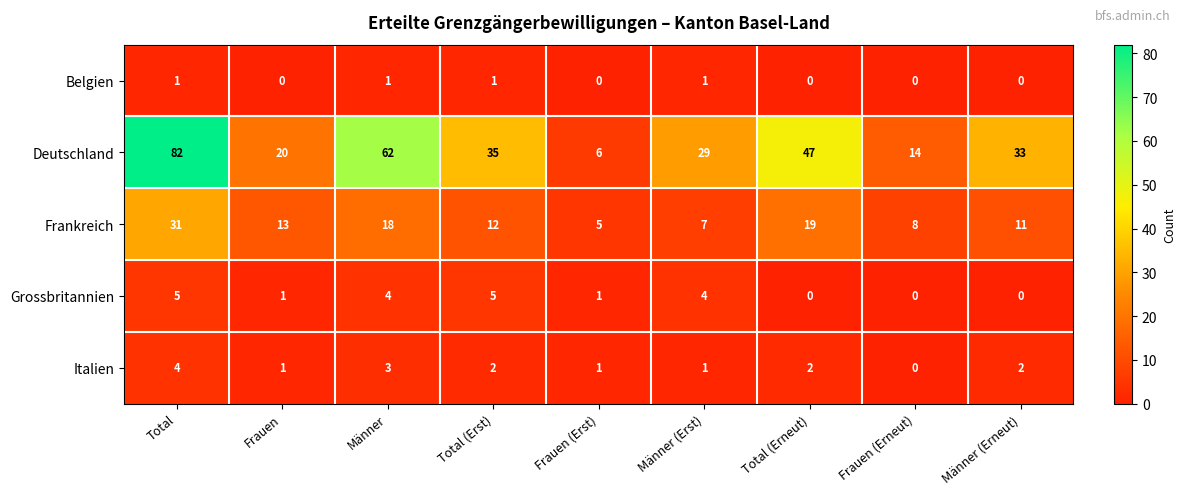

Rank the series by their maximum value, from lowest to highest.

Belgien, Italien, Grossbritannien, Frankreich, Deutschland